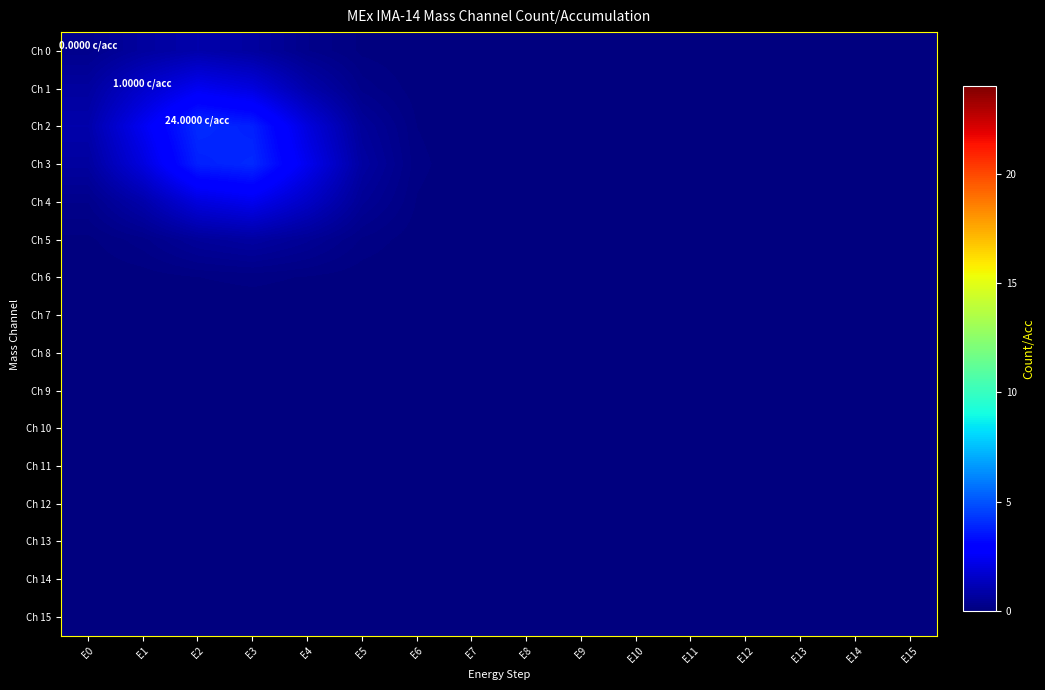

Rank the series at E14 from highest to lowest value.

Ch 0, Ch 1, Ch 2, Ch 3, Ch 4, Ch 5, Ch 6, Ch 7, Ch 8, Ch 9, Ch 10, Ch 11, Ch 12, Ch 13, Ch 14, Ch 15